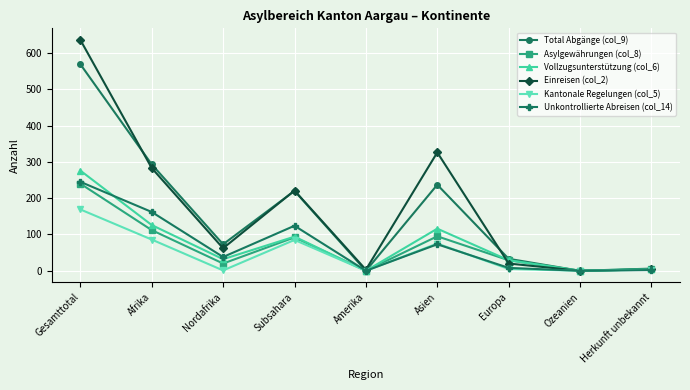

True or false: Asylgewährungen (col_8) has a value of 192 at Afrika.

False